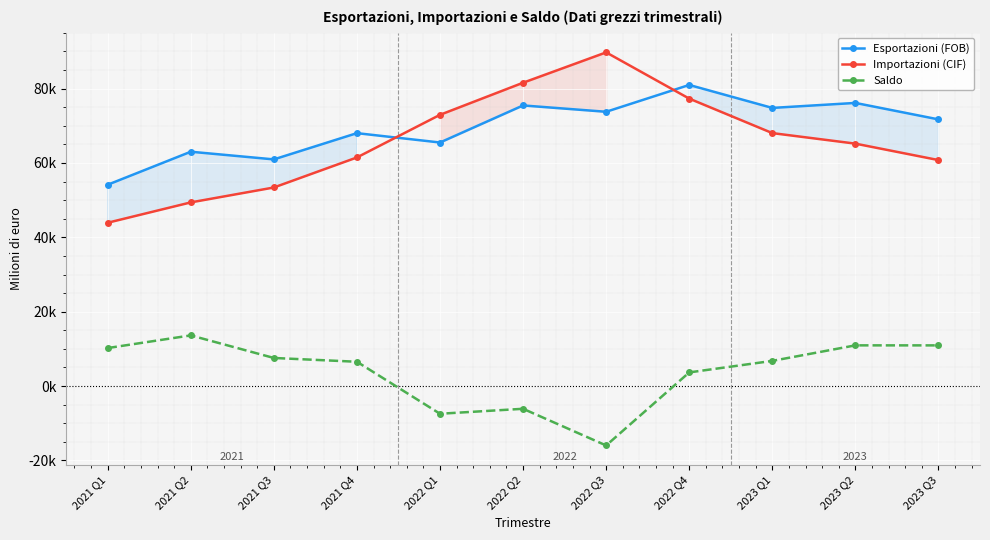

True or false: Saldo and Importazioni (CIF) cross at least once.

False